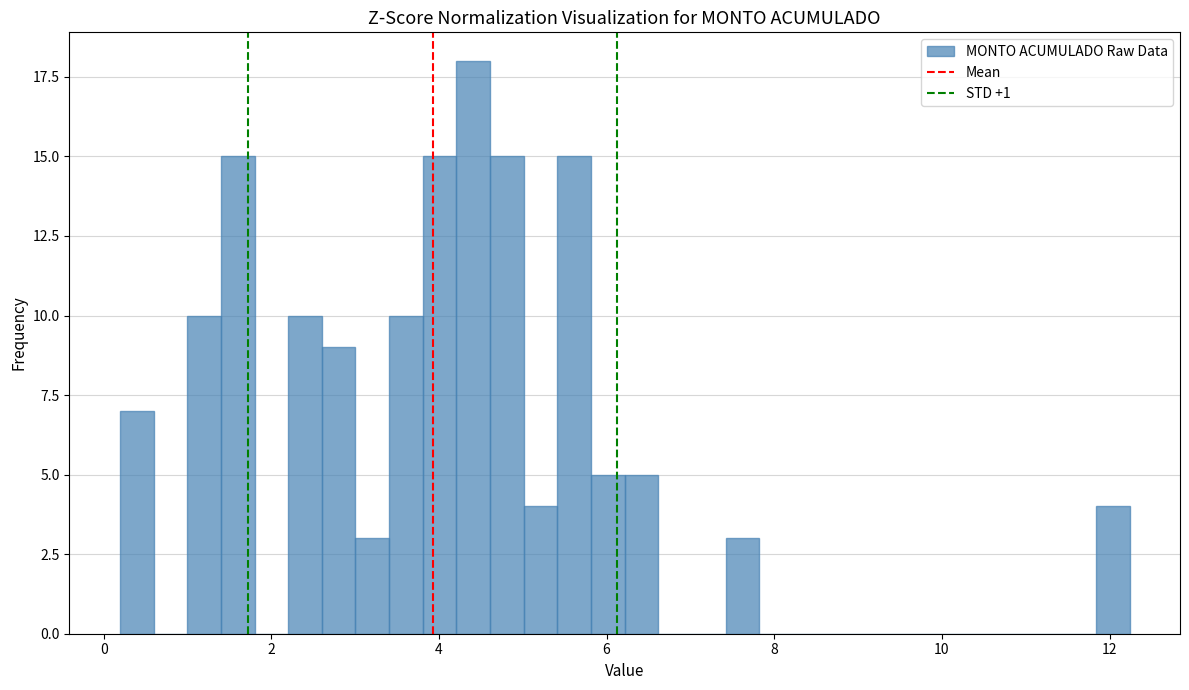

Around what value on the x-axis is the tallest bar? Give the approximate position of its centre, as read against the axis.

4.4